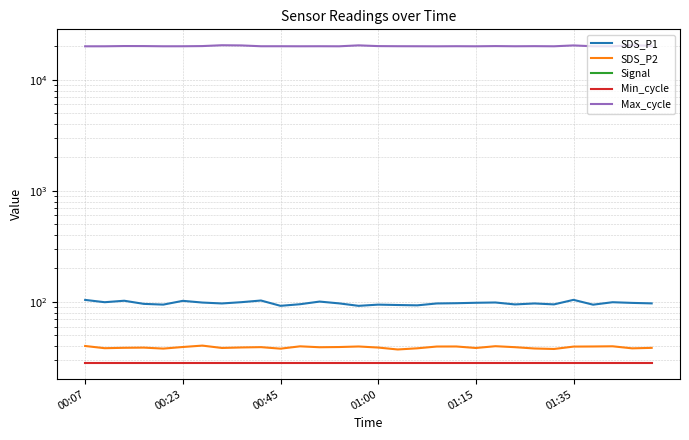

What is the spread (max minus min) of values at 18?

20106.0